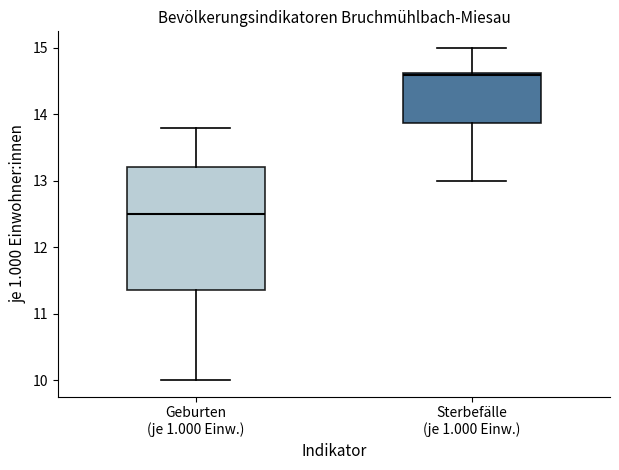

Reading left to right, transcribe this box plot: for each box, give where its median line is, the range the box spans, and where its two whiskers end, as read against the y-axis. The values are not printed on the chart, so give them approximately, as read against the axis.

Geburten (je 1.000 Einw.): median 12.5, box 11.4 to 13.2, whiskers 10.0 to 13.8
Sterbefälle (je 1.000 Einw.): median 14.6, box 13.9 to 14.6, whiskers 13.0 to 15.0